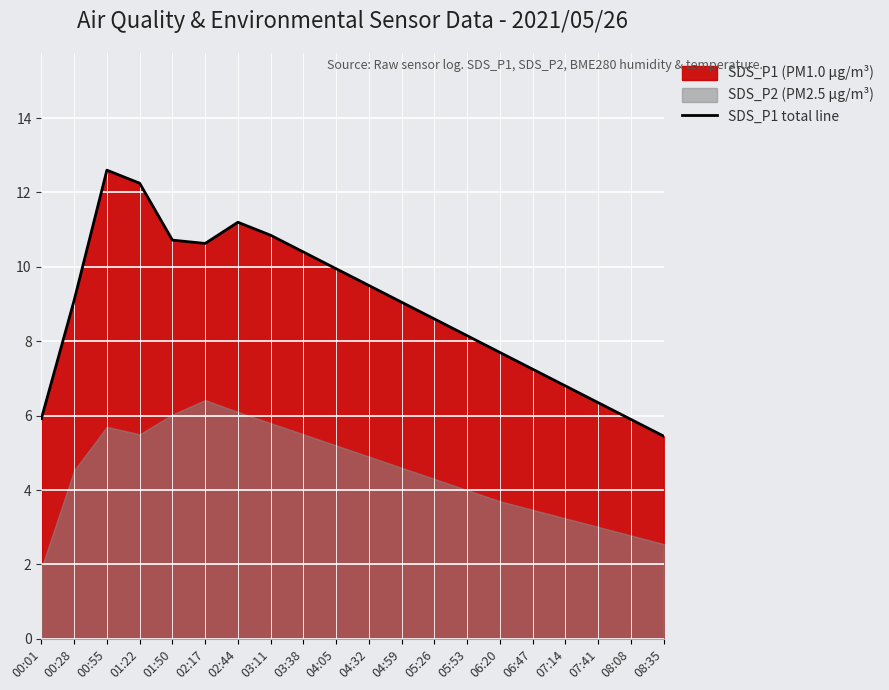

What is the value of the 18th point from the left?

6.3